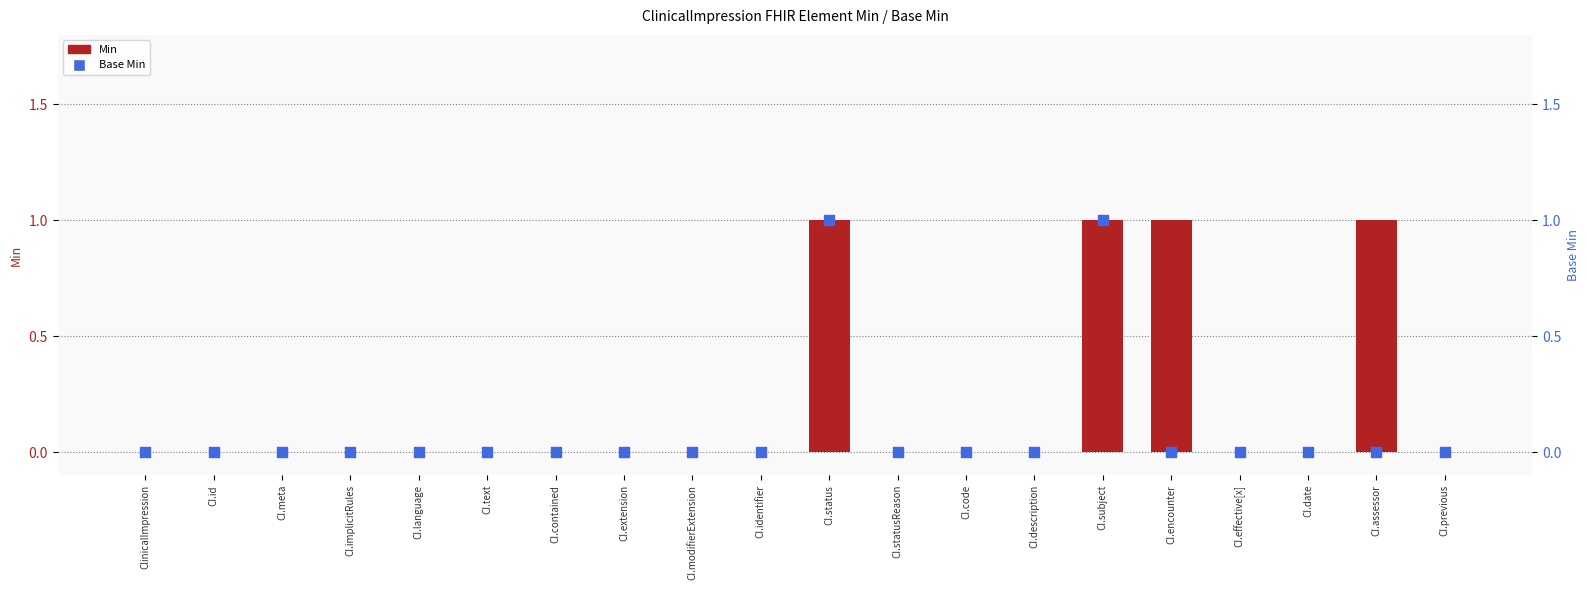

At which category is the sum across all series the highest?

CI.status